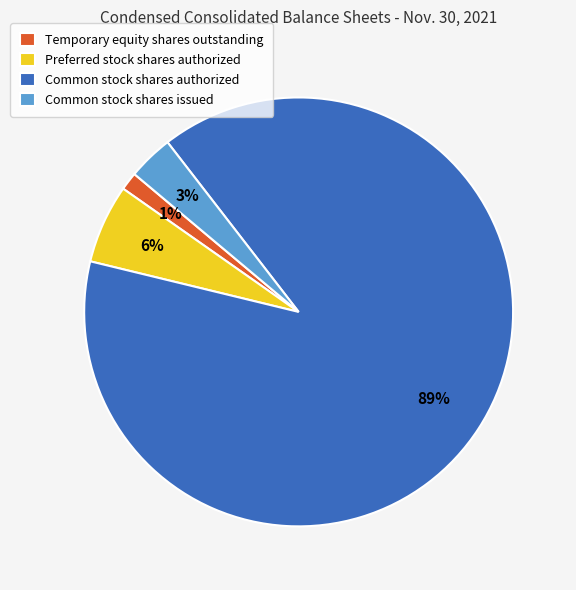

What percentage is the Common stock shares issued slice, to the nearest percent?

3%